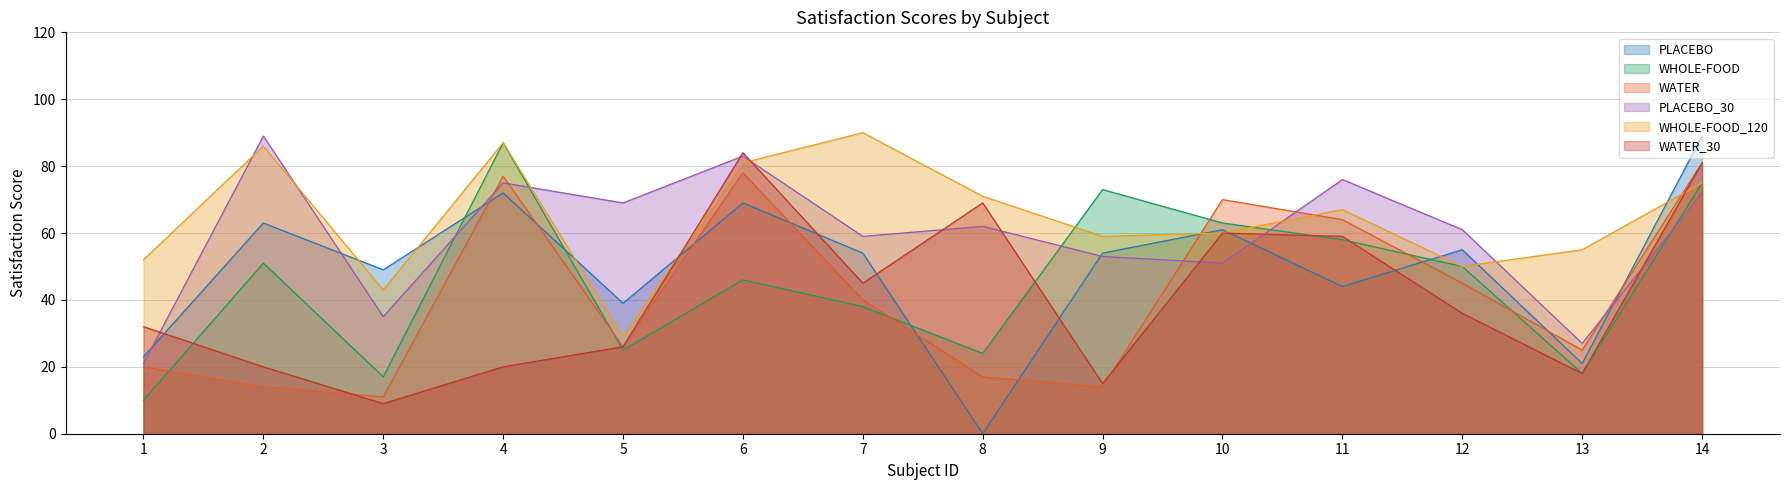

Is the value of WHOLE-FOOD_120 at 12 greater than the value of WATER_30 at 3?

Yes